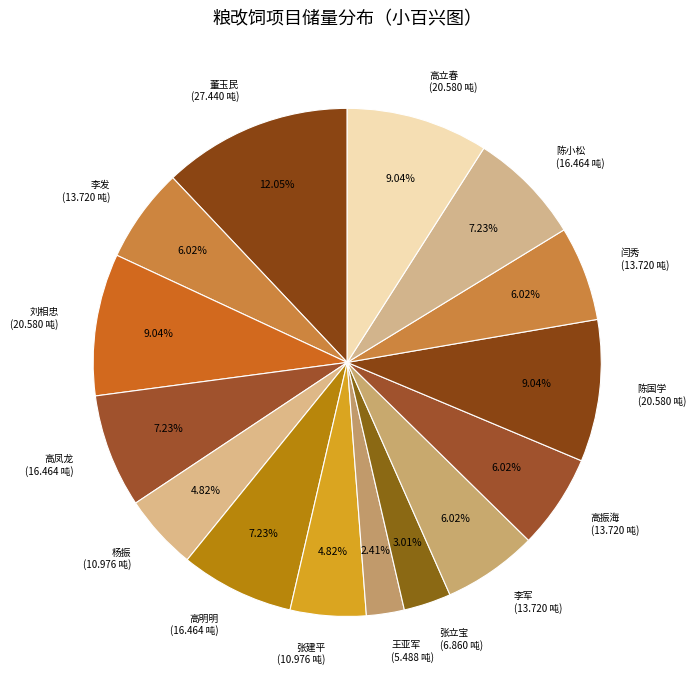

What is the total percentage of 王亚军 and 高立春?

11.4%